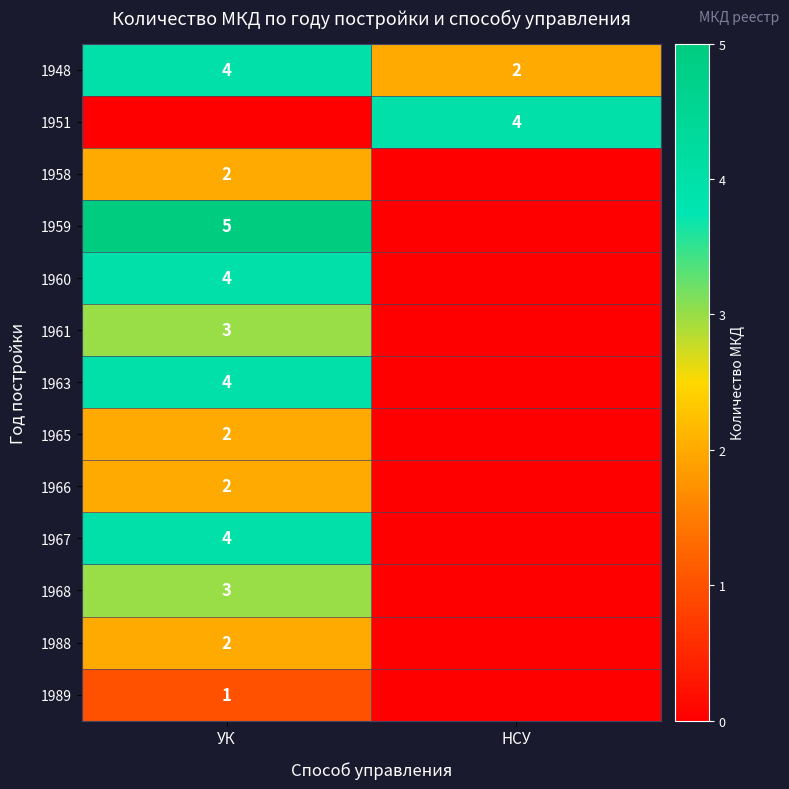

At which category does the chart reach its peak across all series?

УК